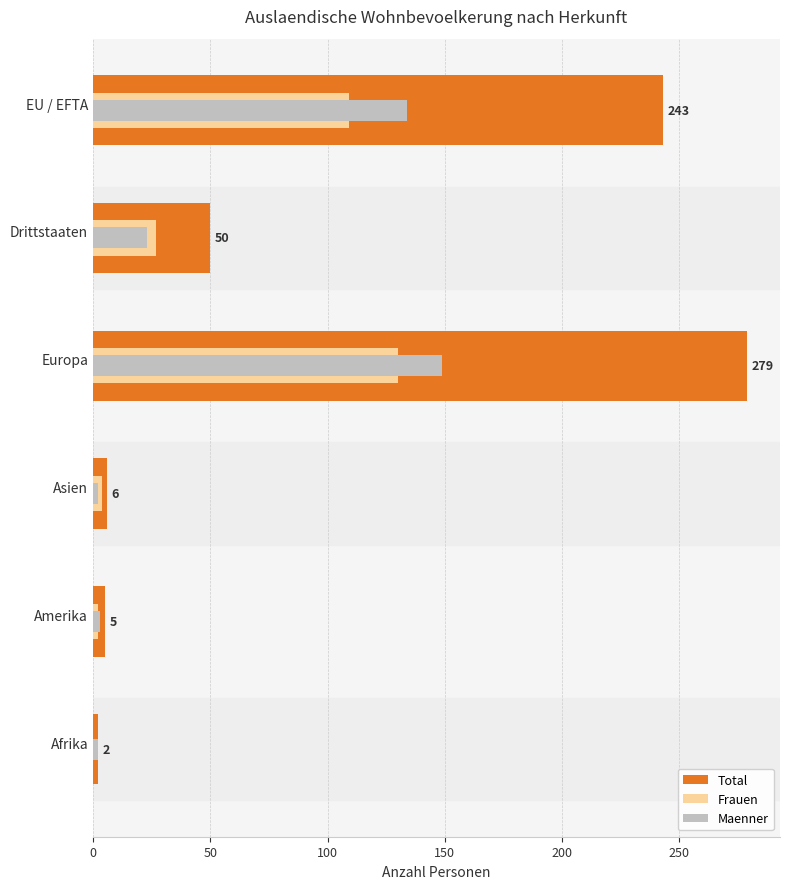

Which series has the largest range (max minus min)?

Total